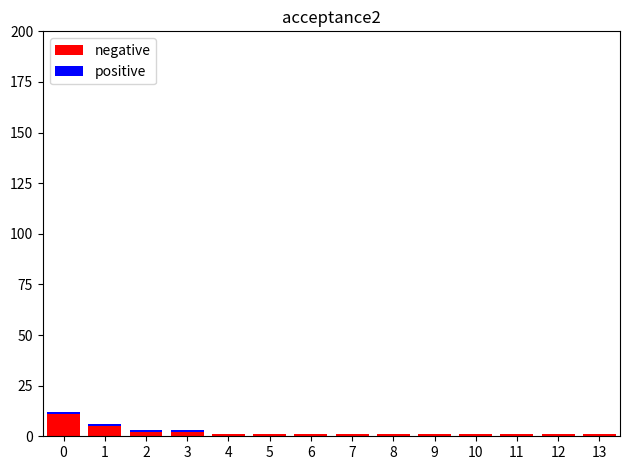

How many negative values are between 1 and 2?

12